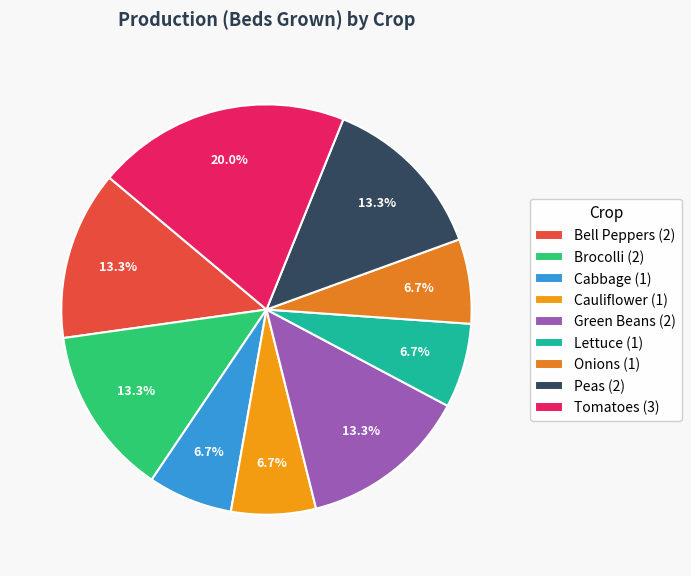

Rank the categories by value from lowest to highest.

Cabbage, Cauliflower, Lettuce, Onions, Bell Peppers, Brocolli, Green Beans, Peas, Tomatoes